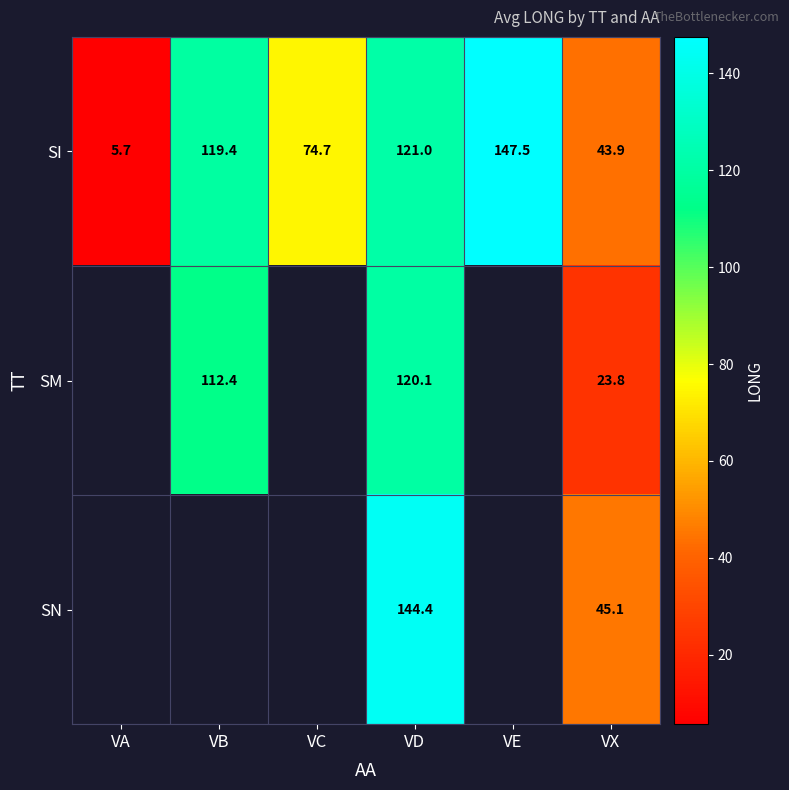

Is the value of SI at VA greater than the value of SM at VD?

No